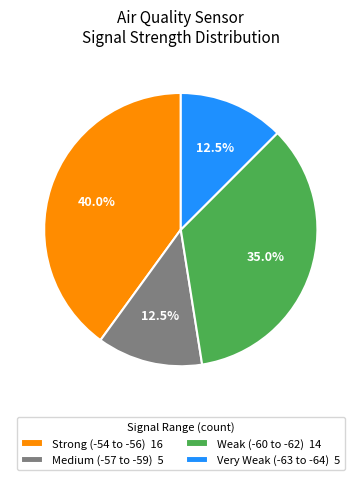

Do Strong (-54 to -56) 16 and Weak (-60 to -62) 14 together represent more than half of the pie?

Yes